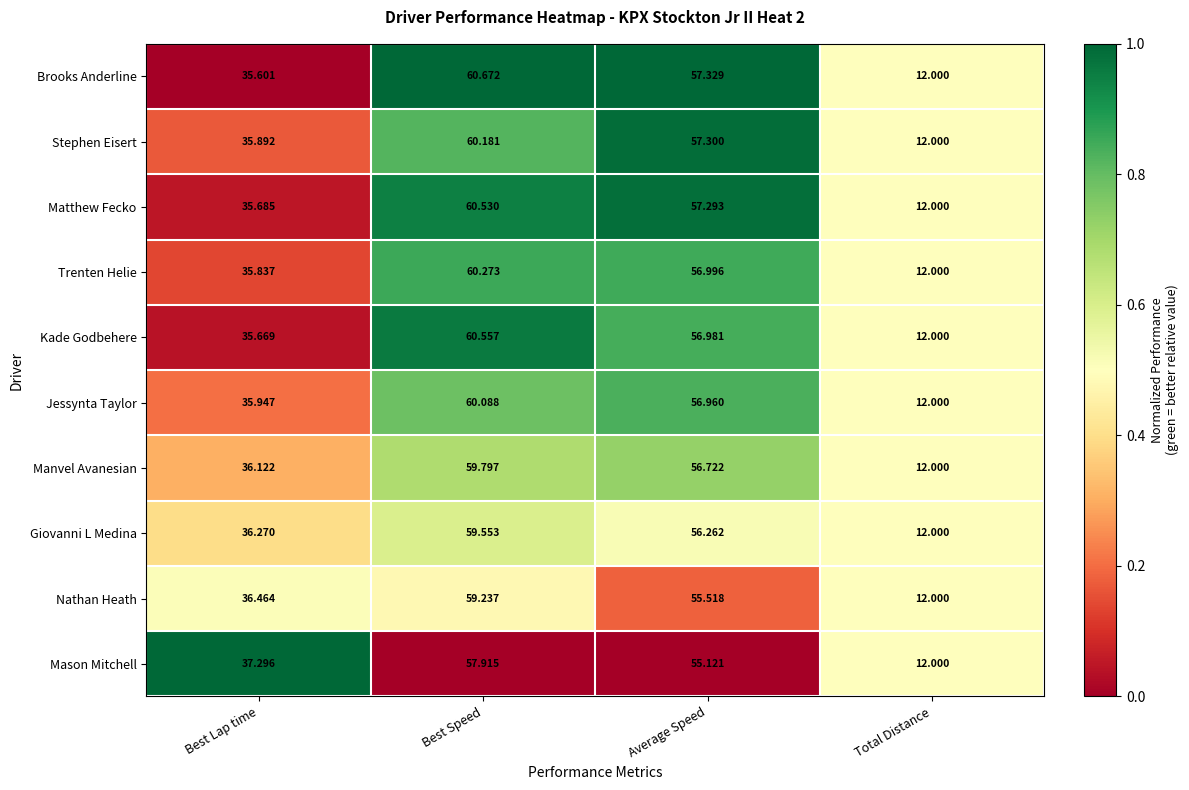

Which series has the largest range (max minus min)?

Brooks Anderline